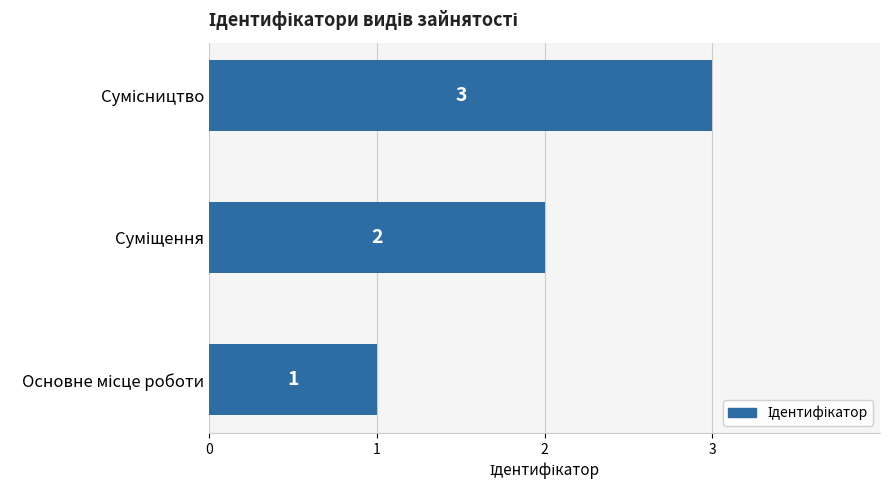

What is the smallest value displayed?

1